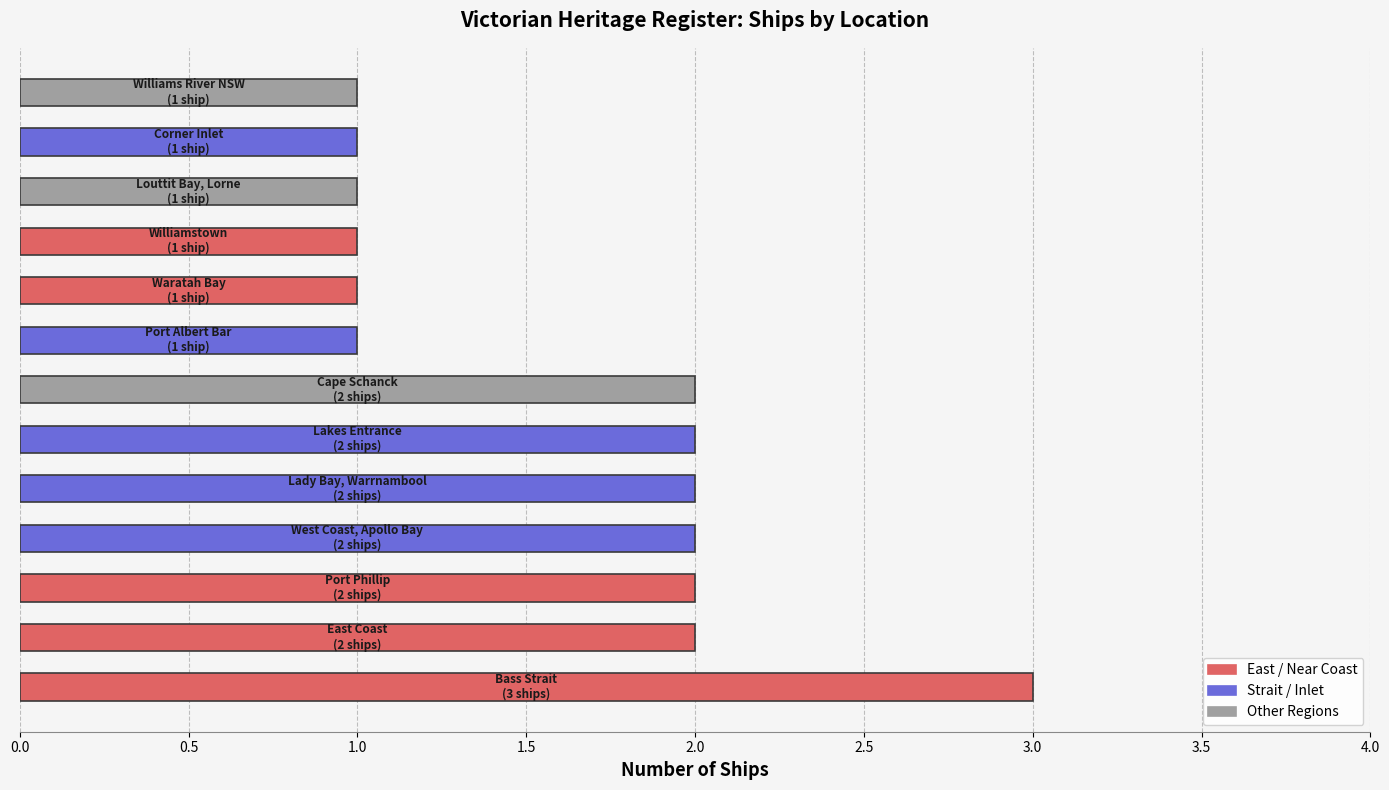

What is the maximum value shown in the chart?

3